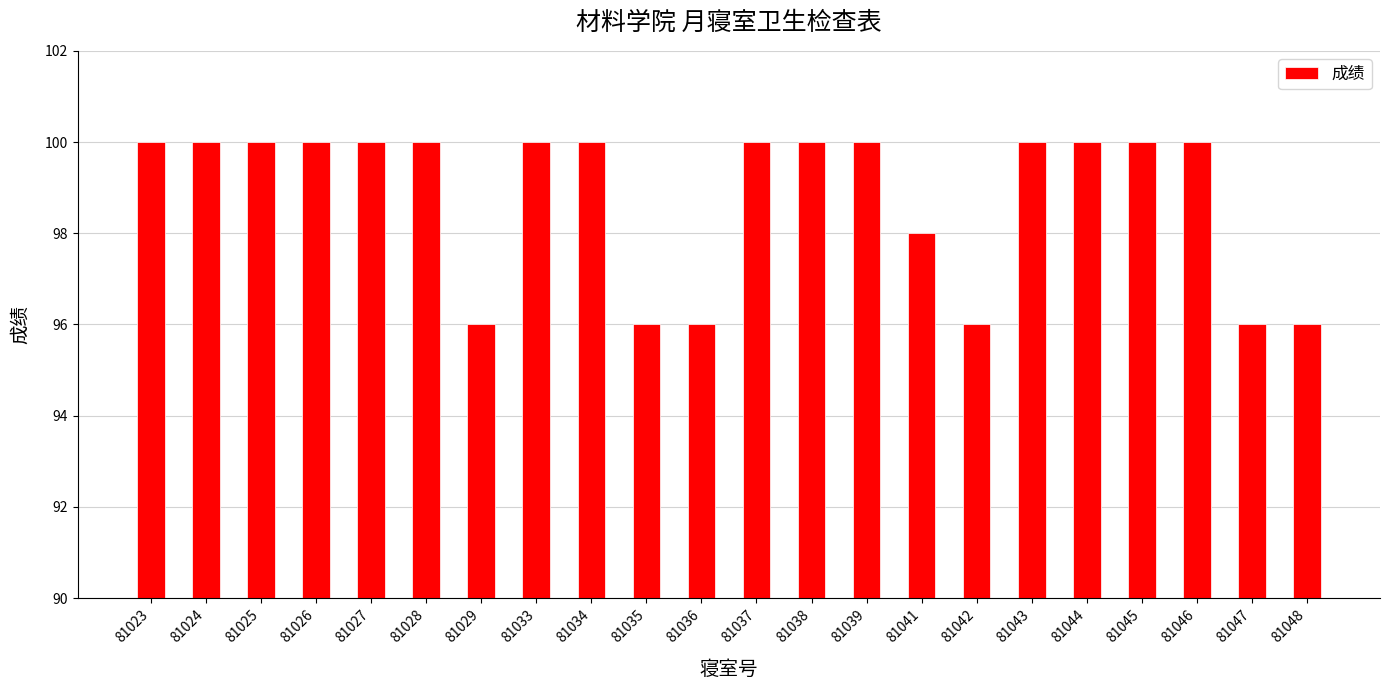

What is the smallest value displayed?

96